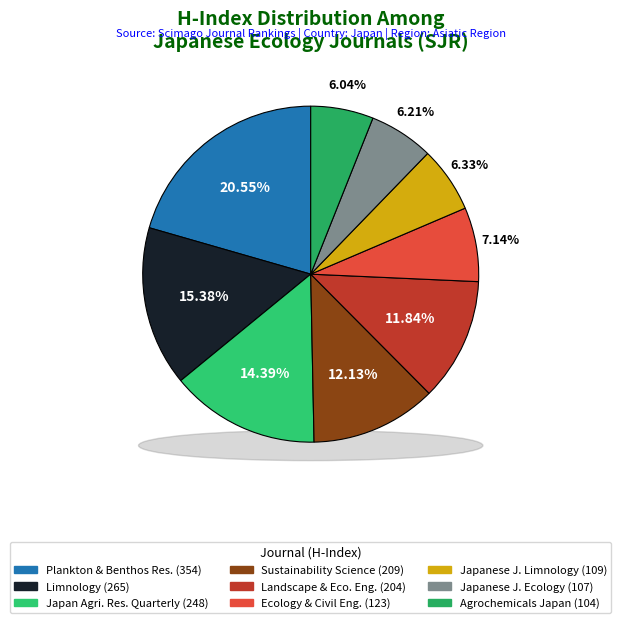

To the nearest percent, what is the difference between the Plankton and Benthos Research and Ecology and Civil Engineering slice percentages?

13%